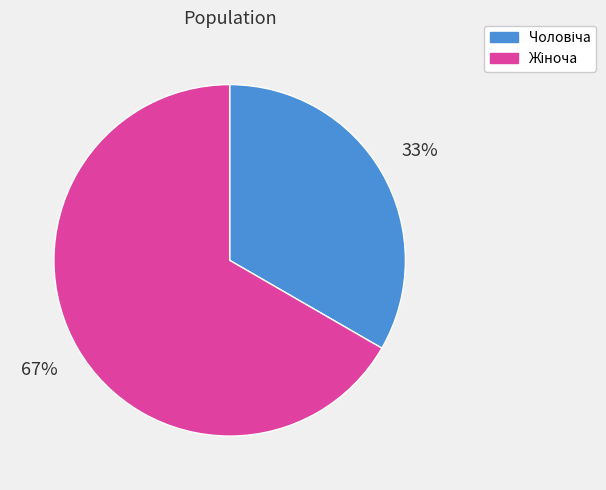

How many slices are in this pie chart?

2